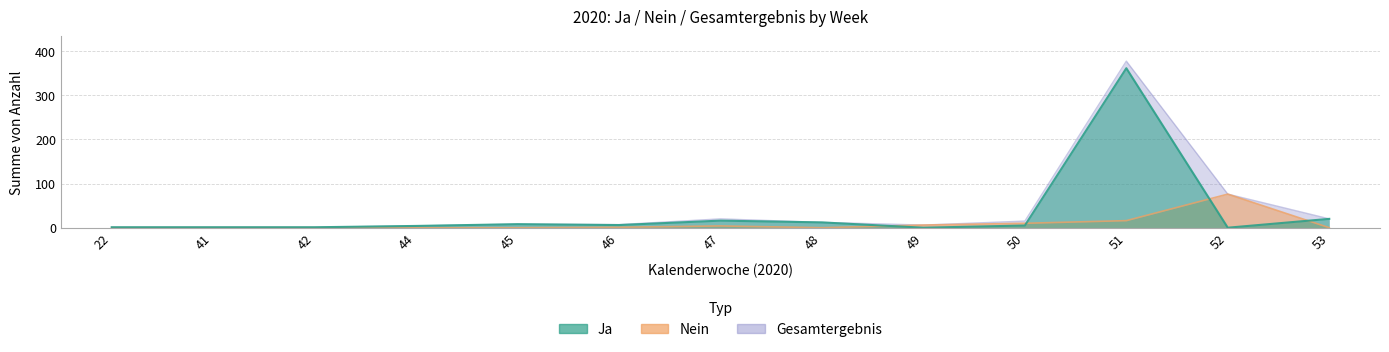

True or false: Ja and Nein cross at least once.

True